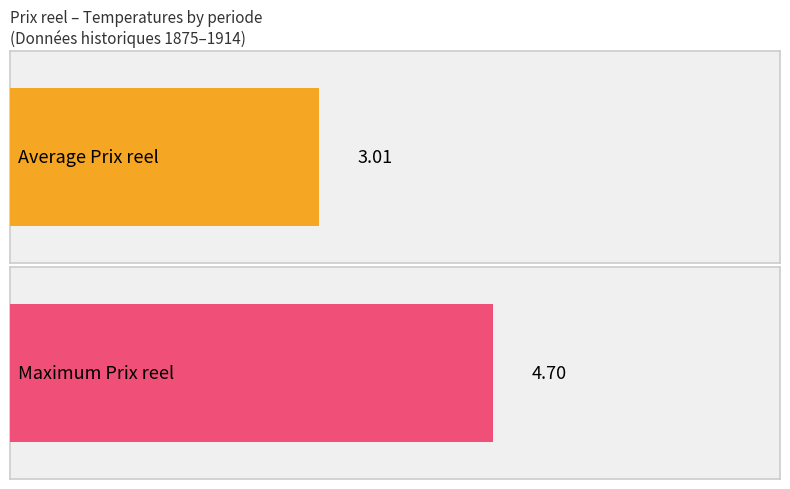

What are all the series names shown in the legend?

Average Prix reel, Maximum Prix reel